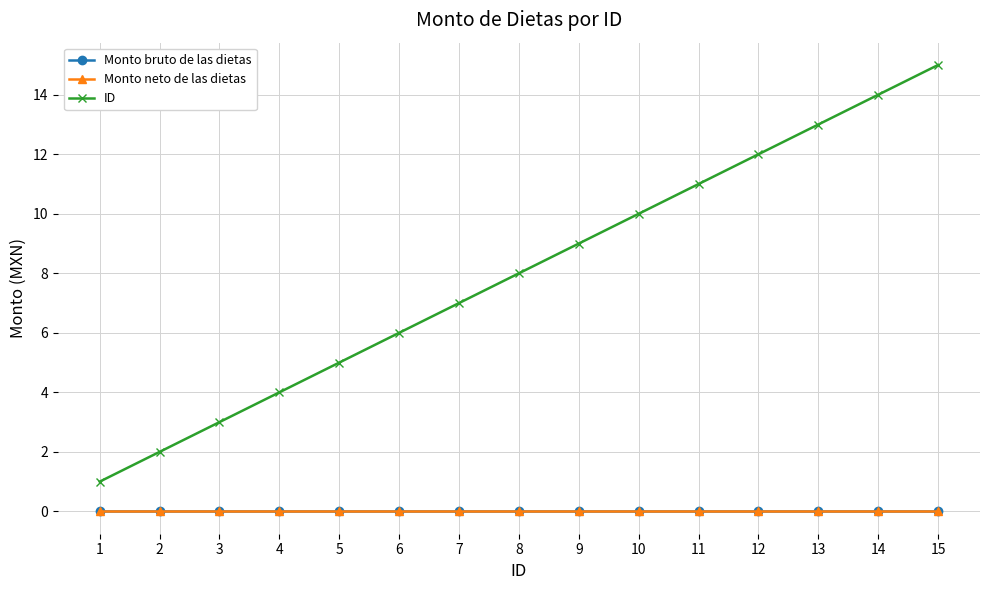

What are all the series names shown in the legend?

Monto bruto de las dietas, Monto neto de las dietas, ID